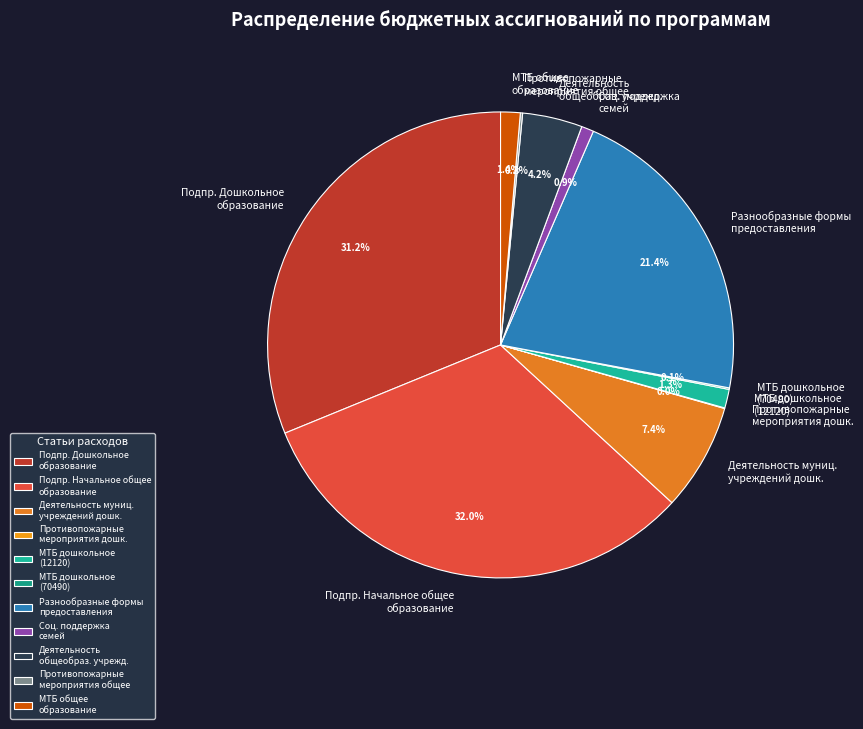

Is there any slice that represents more than half of the pie?

No